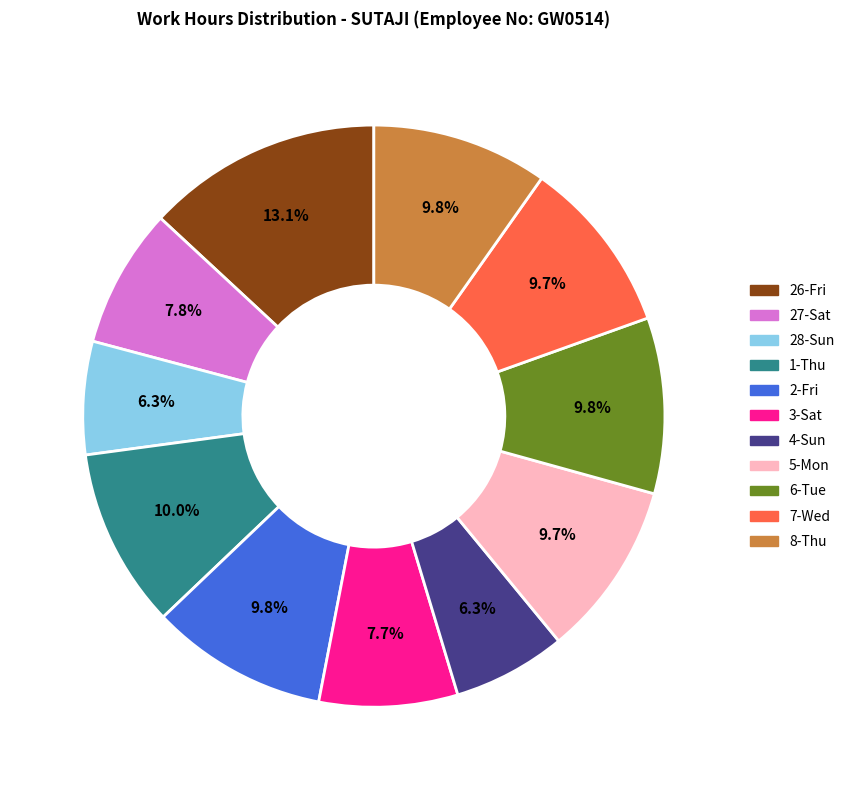

Is there a majority slice in this chart?

No